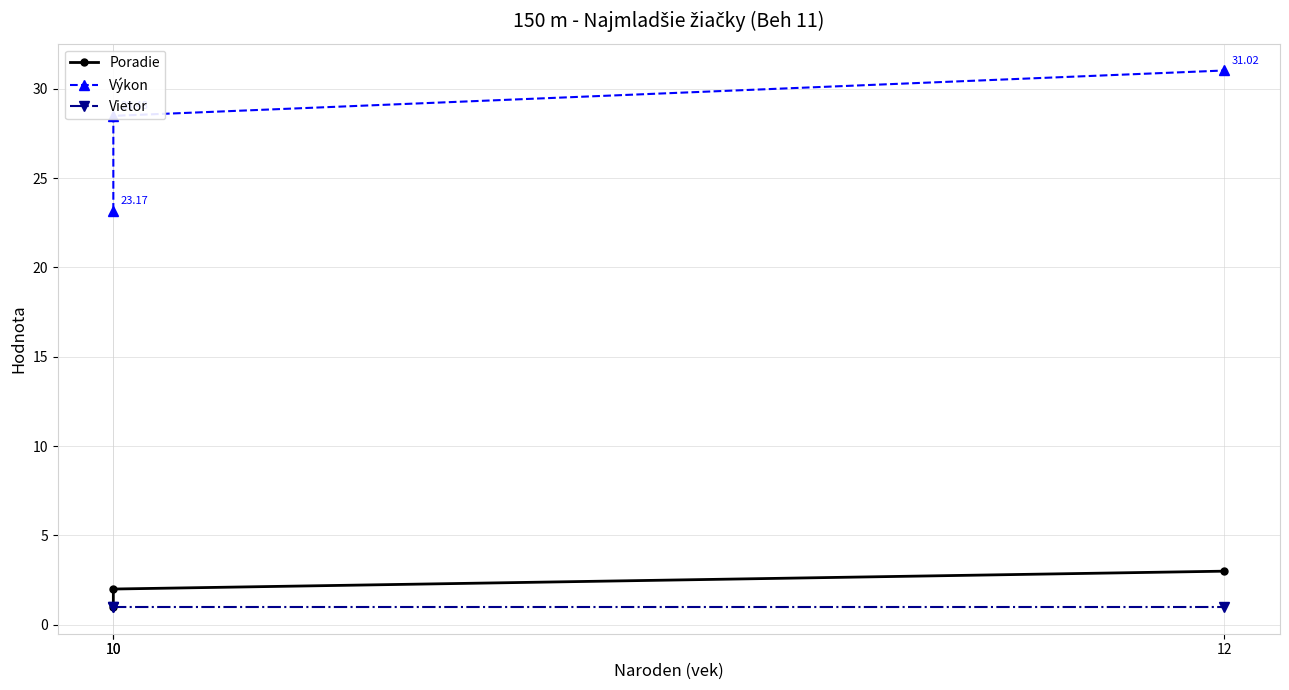

Does the chart display data point markers on the line(s)?

Yes